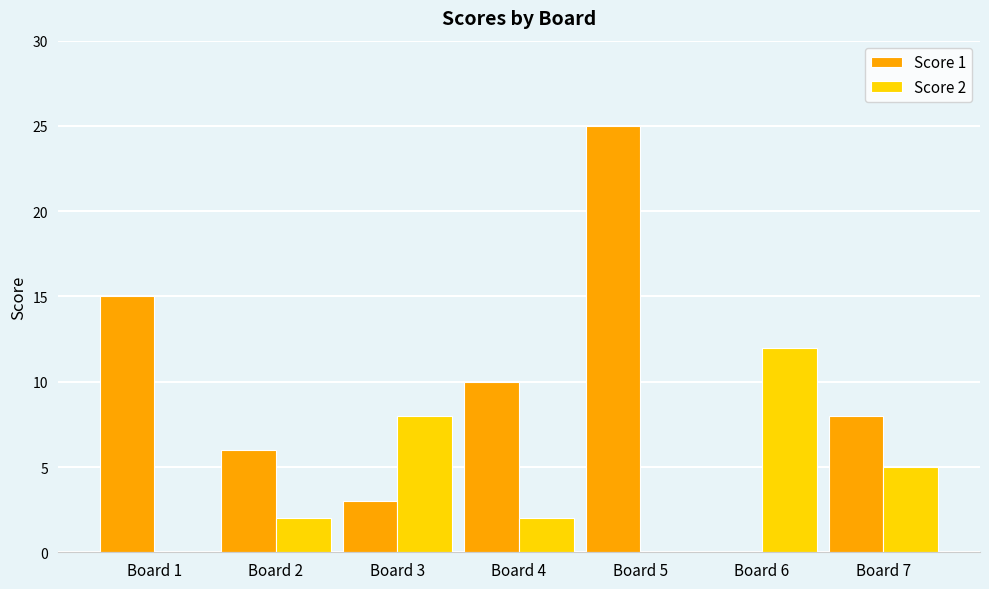

Count the number of data series in this chart.

2